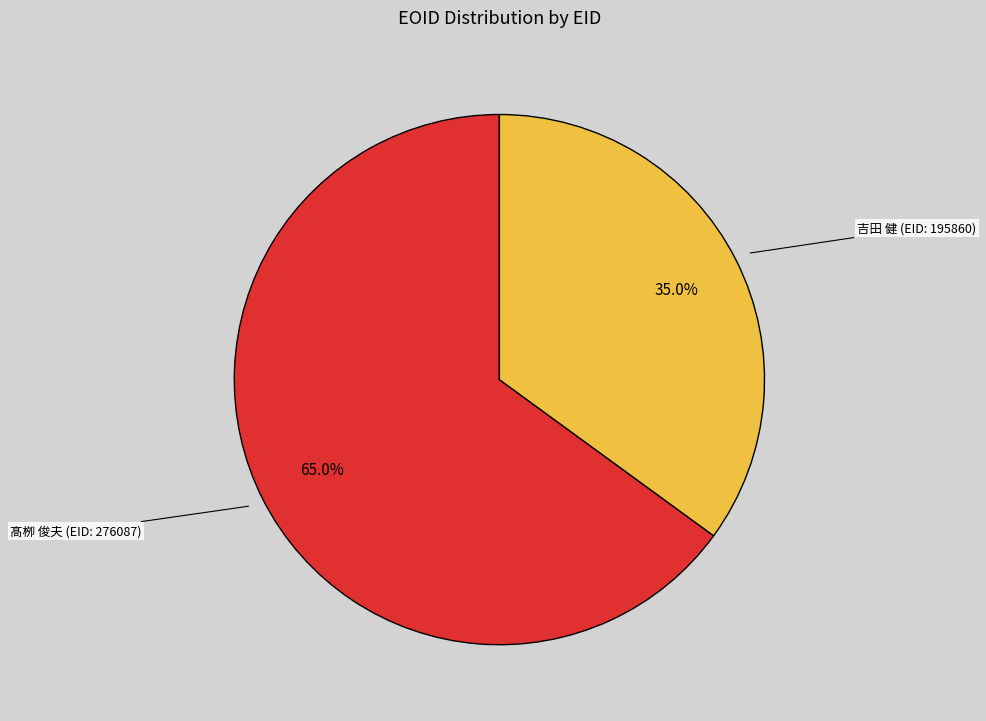

How many segments does this pie chart have?

2